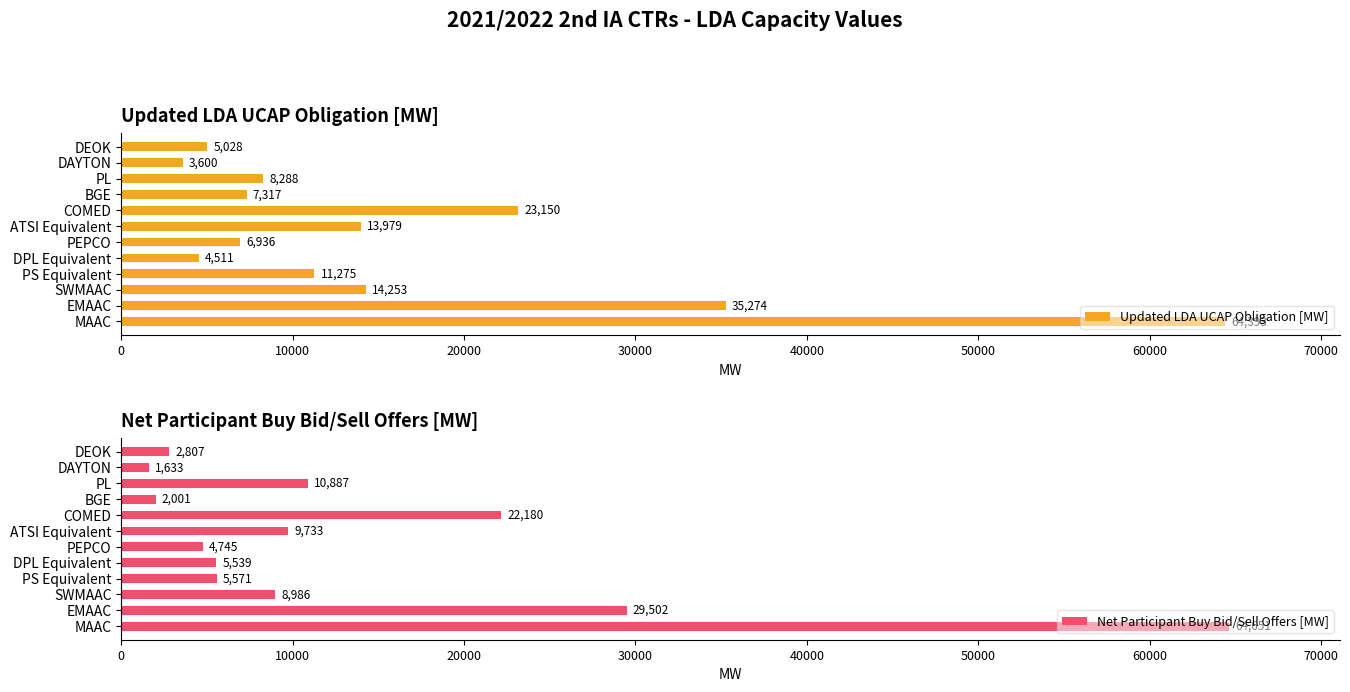

Is it true that Net Participant Buy Bid/Sell Offers [MW] equals 2001.3 at BGE?

True